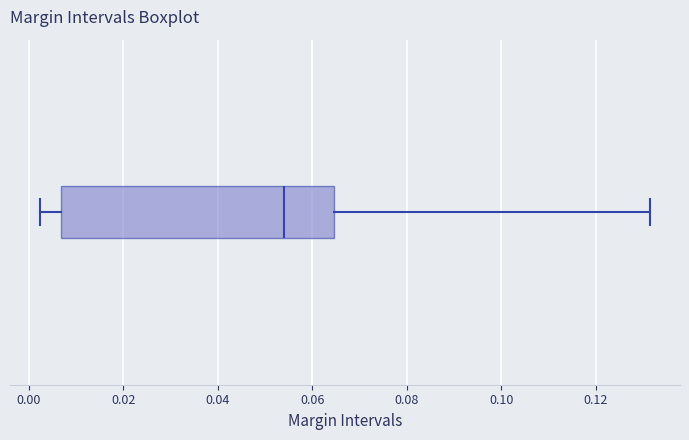

Read this box plot against the x-axis: the position of the median line, the range covered by the box, and the ends of both whiskers. The values are not printed on the chart, so give them approximately, as read against the axis.

median 0.054, box 0.006 to 0.064, whiskers 0.002 to 0.132